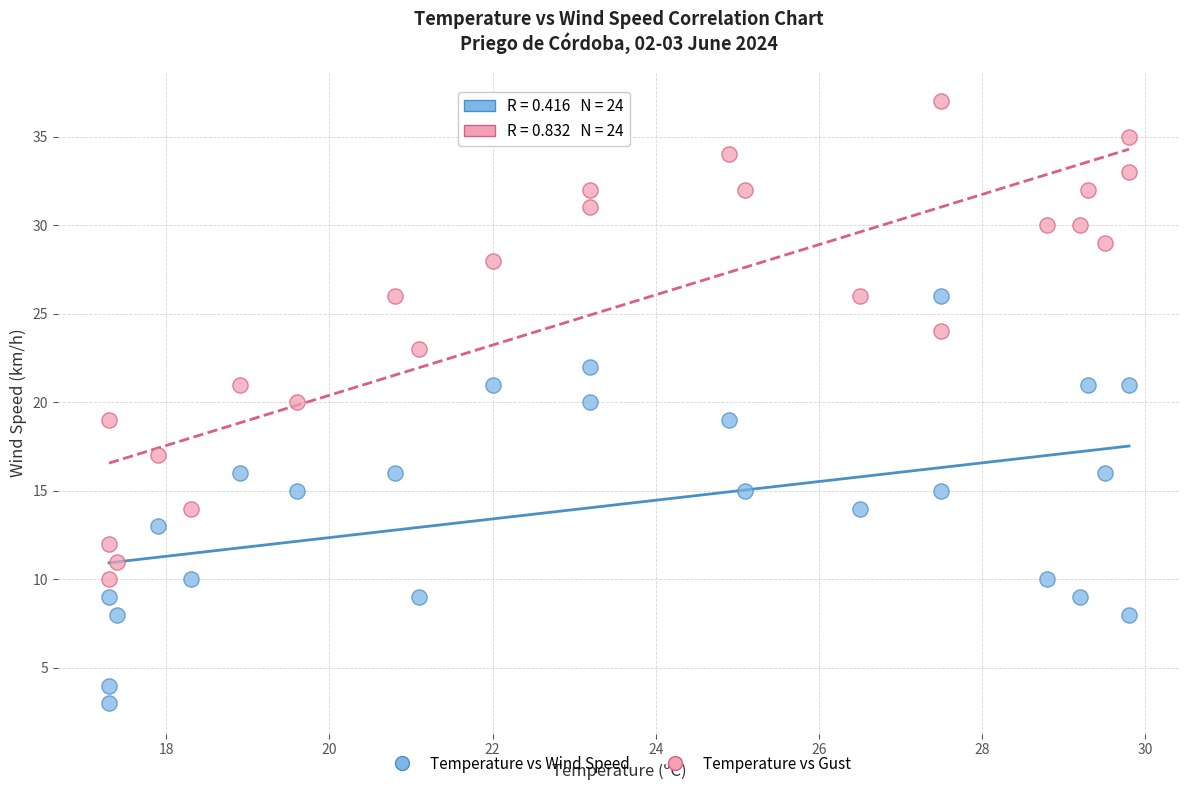

Which series has the widest spread of Y values?

Temperature vs Gust